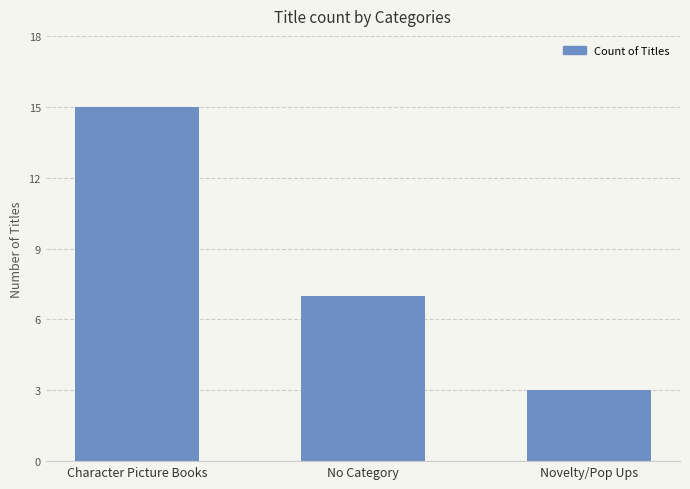

Between No Category and Novelty/Pop Ups, which is larger?

No Category